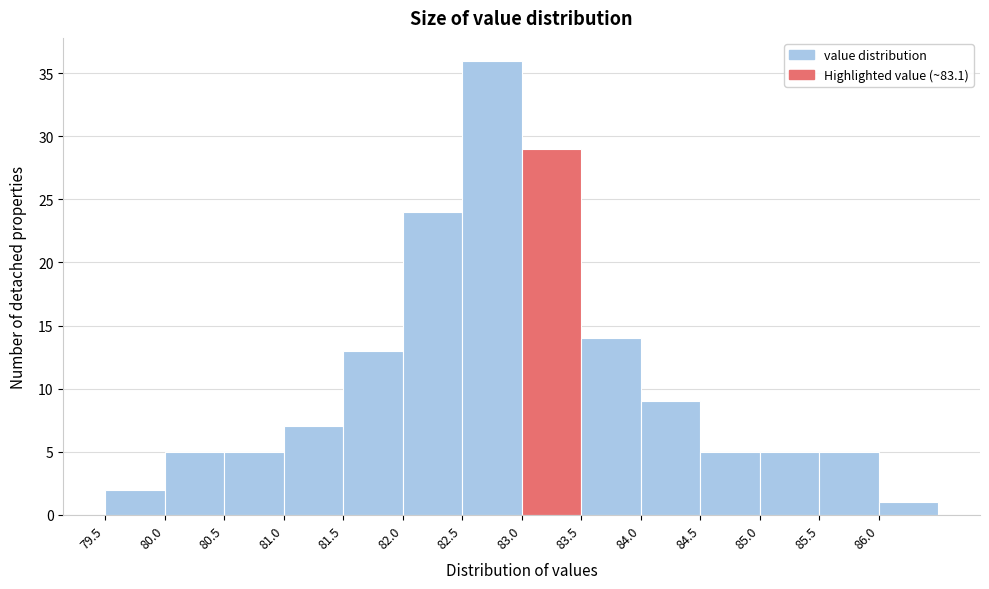

Reading left to right, transcribe this chart: for each bar, give the range it covers on the x-axis and its height. The values are not printed on the chart, so give them approximately, as read against the axis.

79.5 to 80.0: 2
80.0 to 80.5: 5
80.5 to 81.0: 5
81.0 to 81.5: 7
81.5 to 82.0: 13
82.0 to 82.5: 24
82.5 to 83.0: 36
83.0 to 83.5: 29
83.5 to 84.0: 14
84.0 to 84.5: 9
84.5 to 85.0: 5
85.0 to 85.5: 5
85.5 to 86.0: 5
86.0 to 86.5: 1